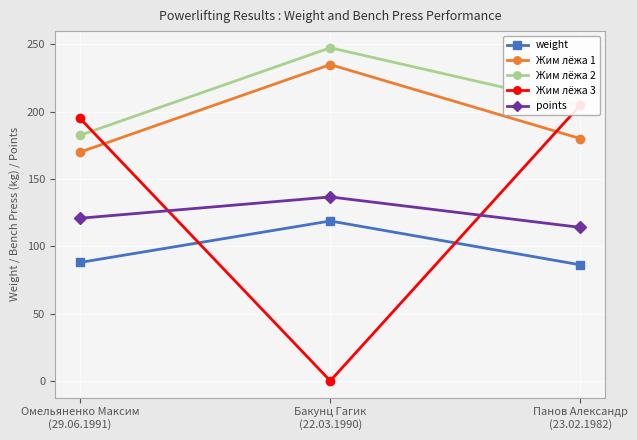

What position from the right is Панов Александр
(23.02.1982)?

1